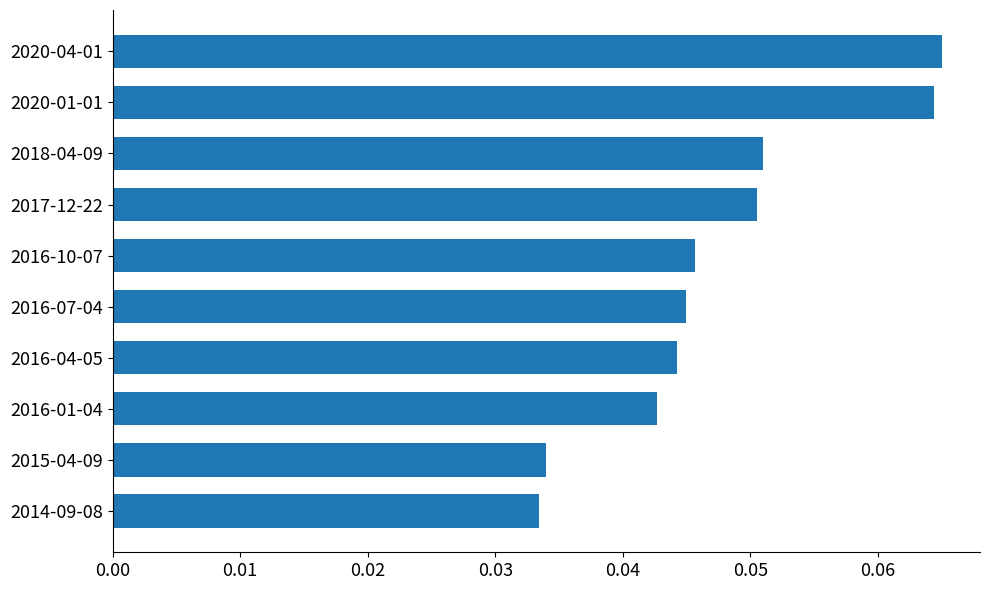

Does the chart contain stacked bars?

No